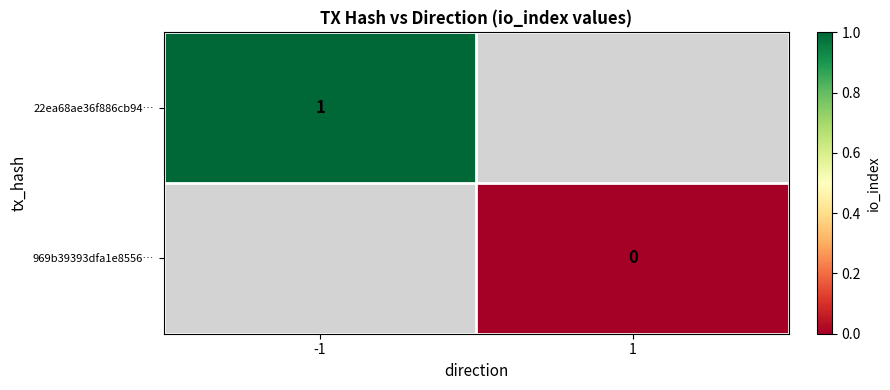

Which label corresponds to the smallest value in the chart?

1